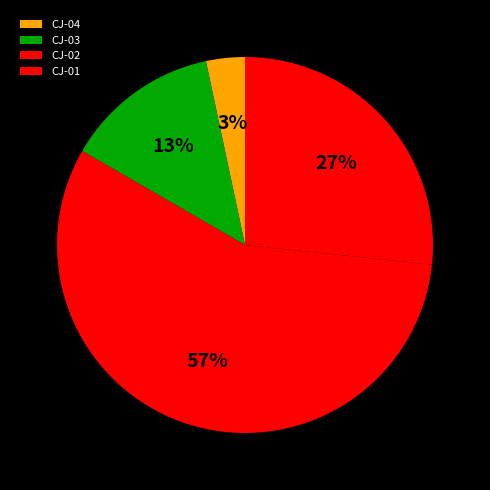

What percentage is the CJ-03 slice, to the nearest percent?

13%